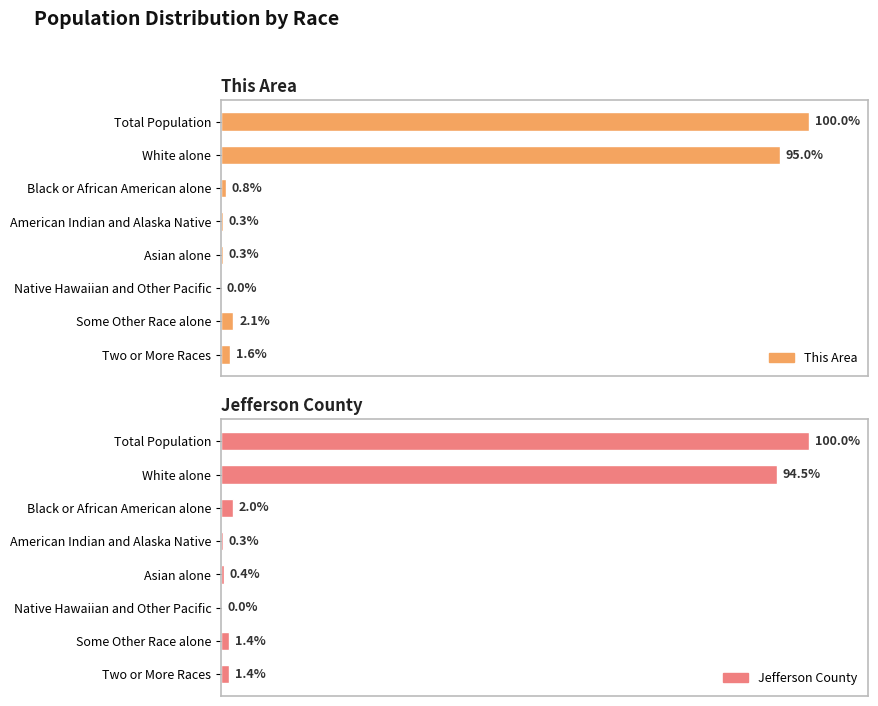

What is the difference between the second highest and second lowest values in the This Area series?

94.7